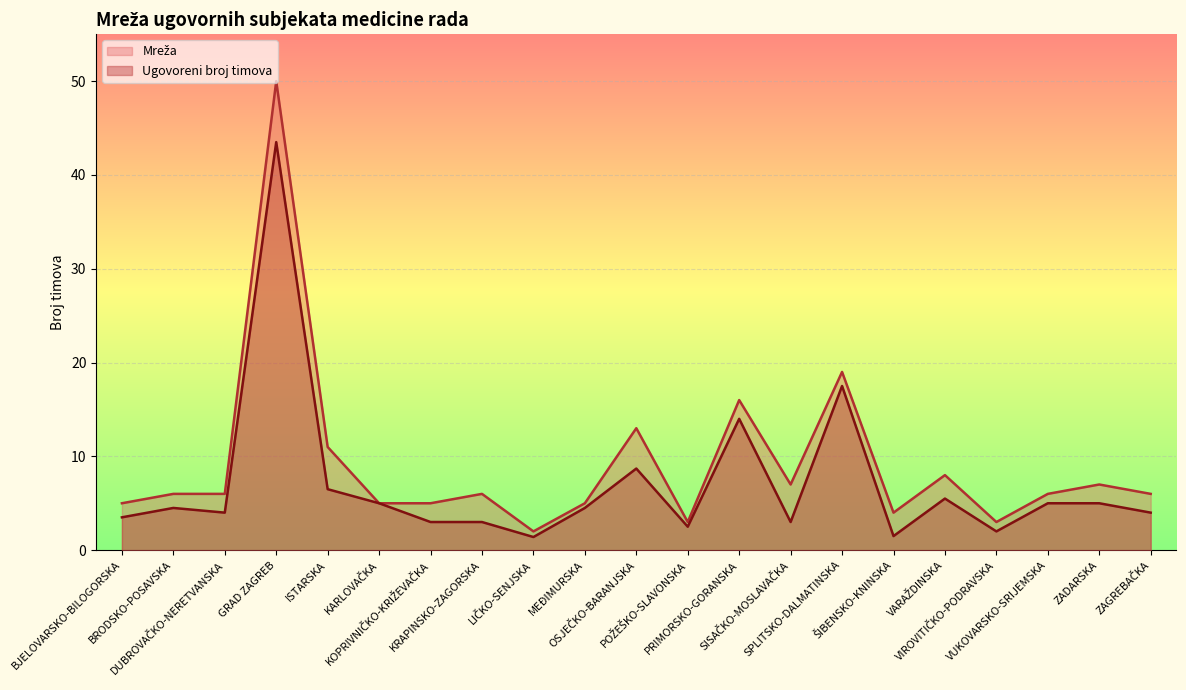

Rank the series by their average value, from highest to lowest.

Mreža, Ugovoreni broj timova